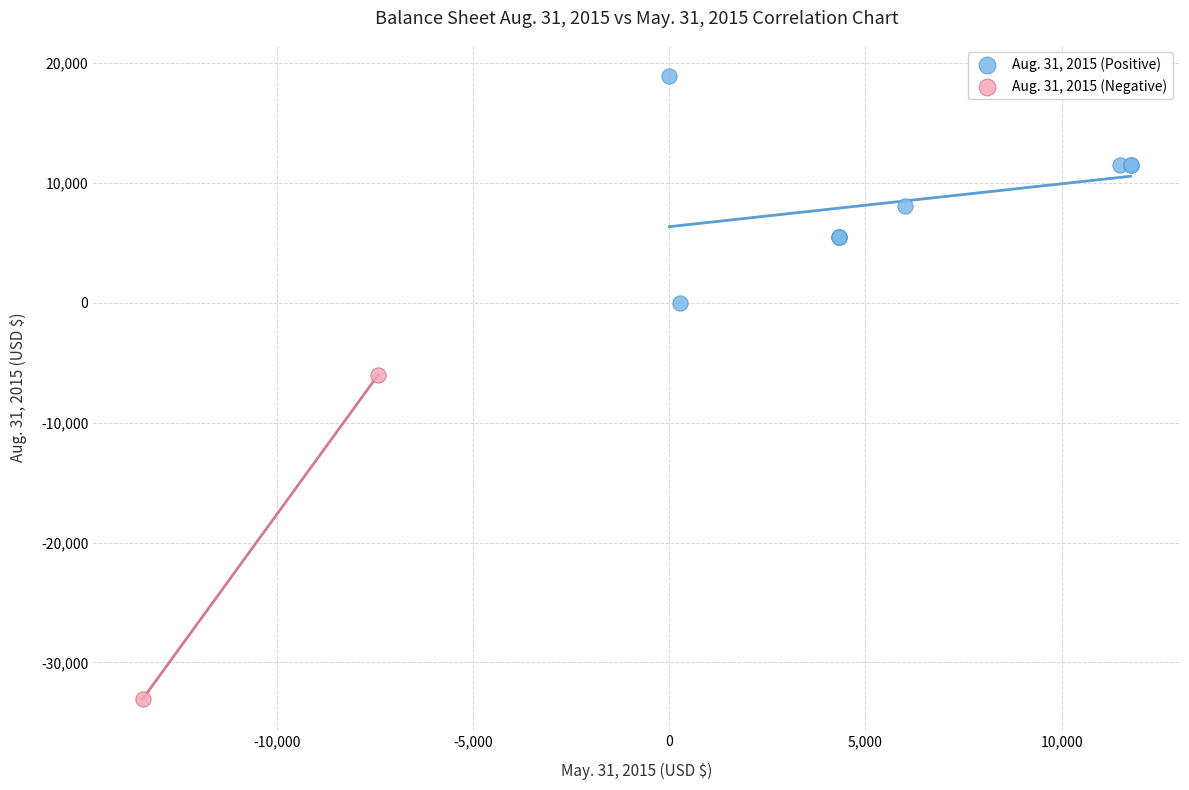

What are all the series names shown in the legend?

Aug. 31, 2015 (Positive), Aug. 31, 2015 (Negative)